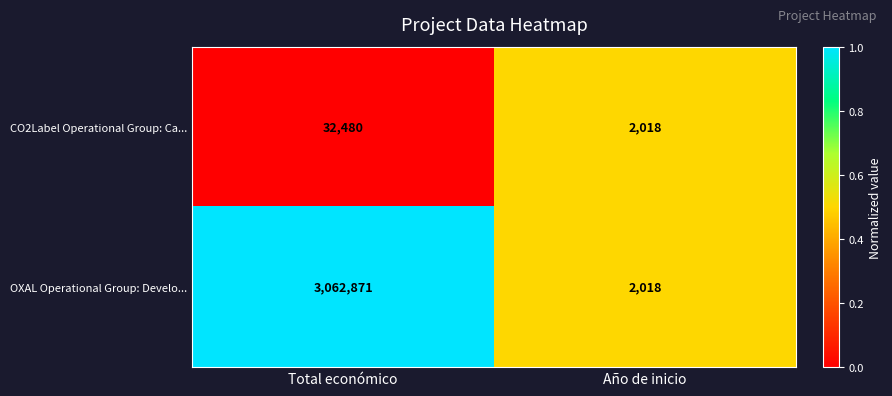

The value of OXAL Operational Group: Develo... at Total económico is 4687673. True or false?

False